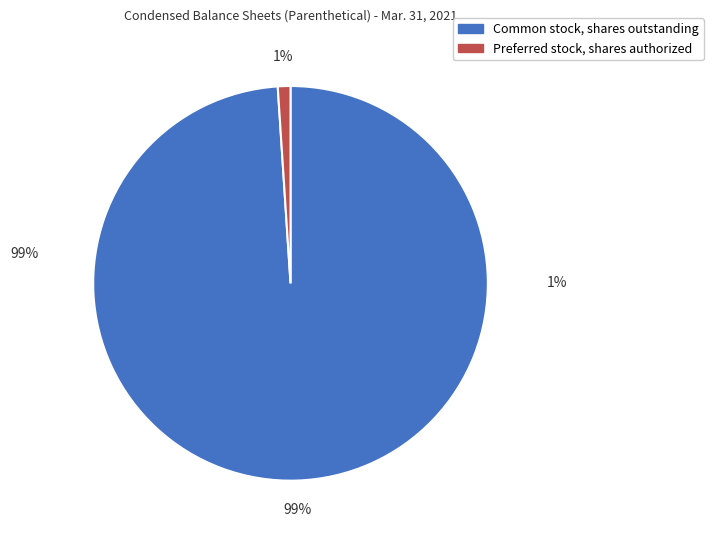

True or false: Common stock, shares outstanding accounts for 93% of the total.

False